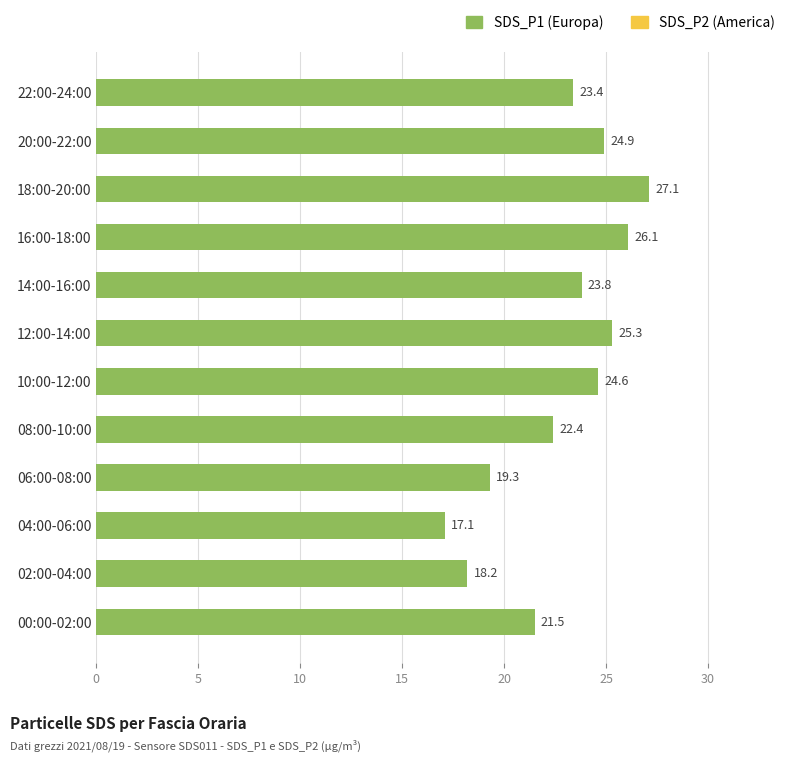

True or false: SDS_P1 has a value of 12.3 at 02:00-04:00.

False